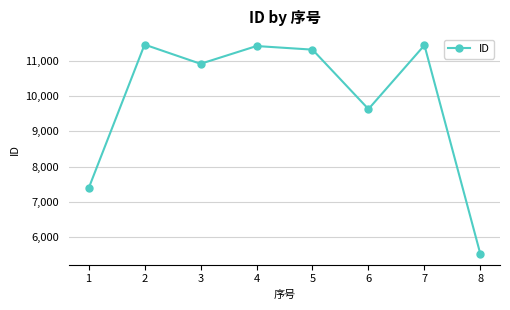

At which category does the data reach its first local peak?

2